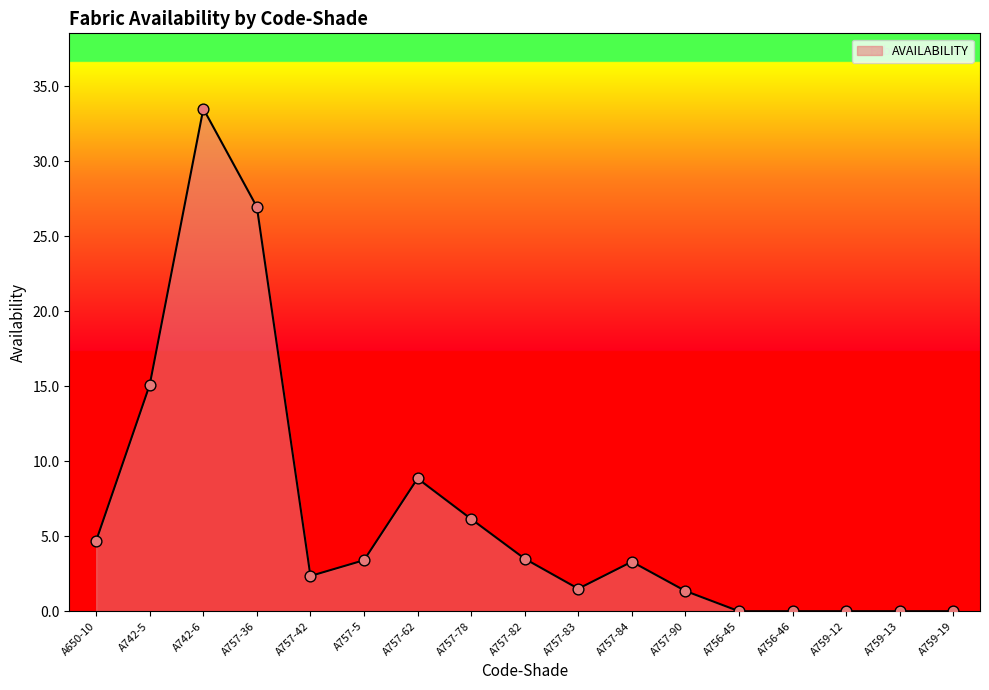

Which has a higher value, A757-5 or A757-62?

A757-62